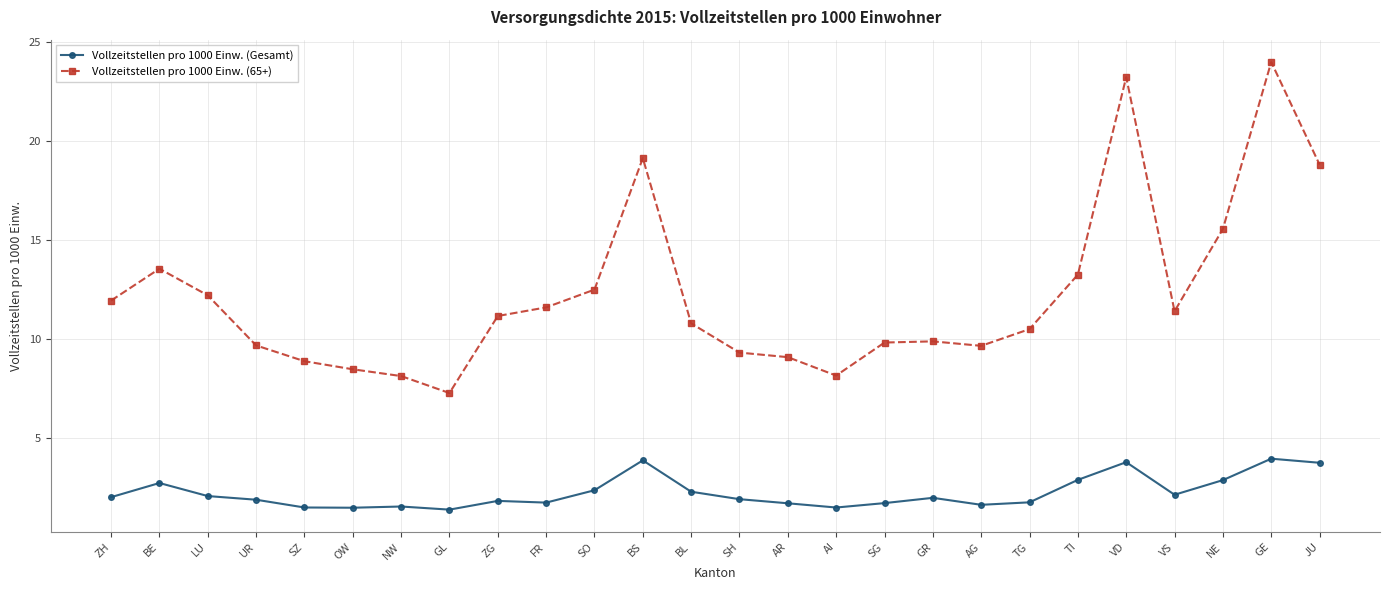

What are all the series names shown in the legend?

Vollzeitstellen pro 1000 Einw. (Gesamt), Vollzeitstellen pro 1000 Einw. (65+)